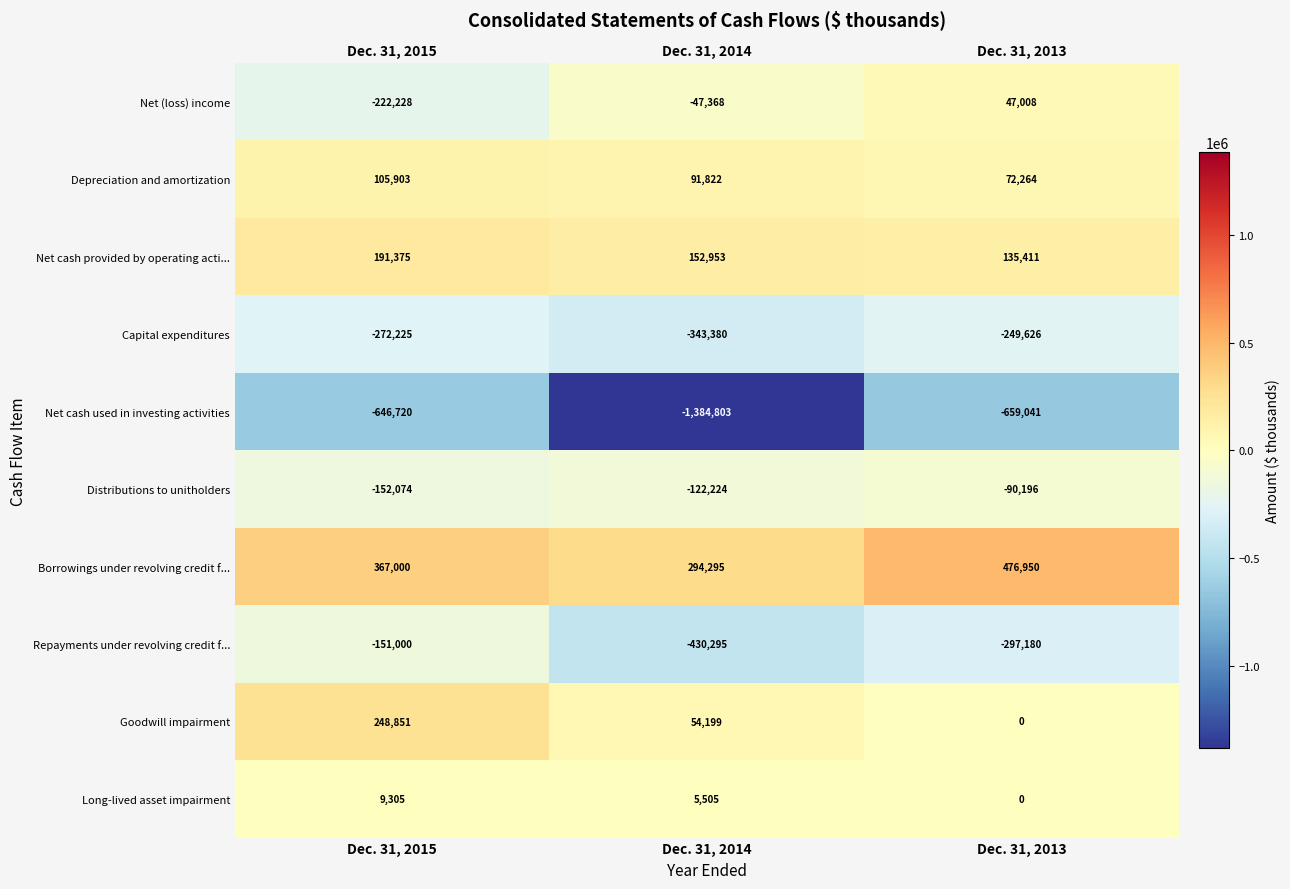

Where does the Long-lived asset impairment series first go above 5505?

Dec. 31, 2015